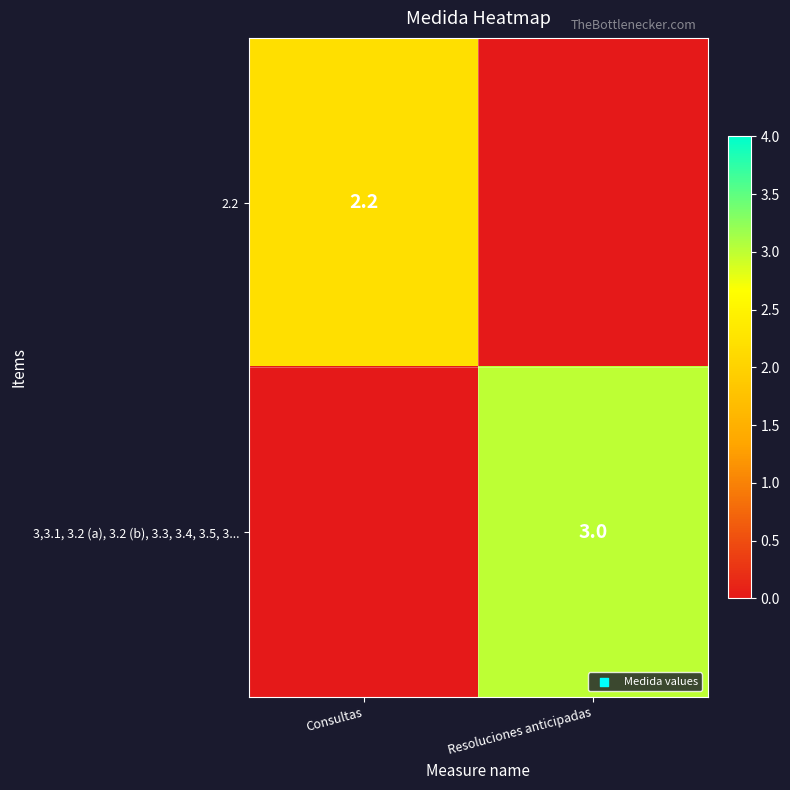

The value of 3,3.1, 3.2 (a), 3.2 (b), 3.3, 3.4, 3.5, 3... at Resoluciones anticipadas is 3.0. True or false?

True